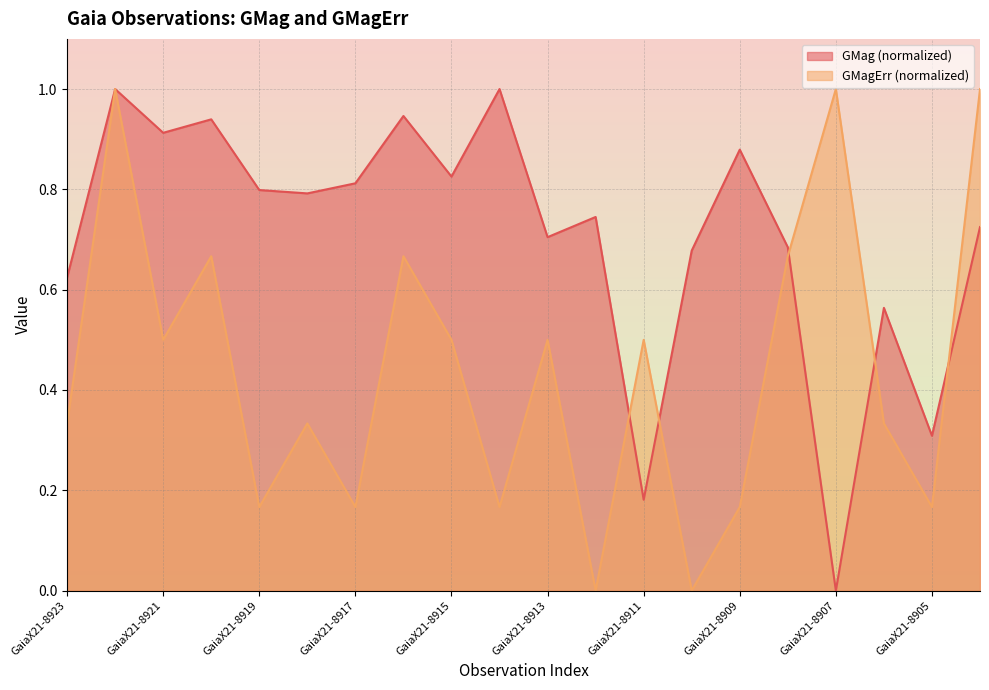

How many positive values does the GMagErr series have?

18